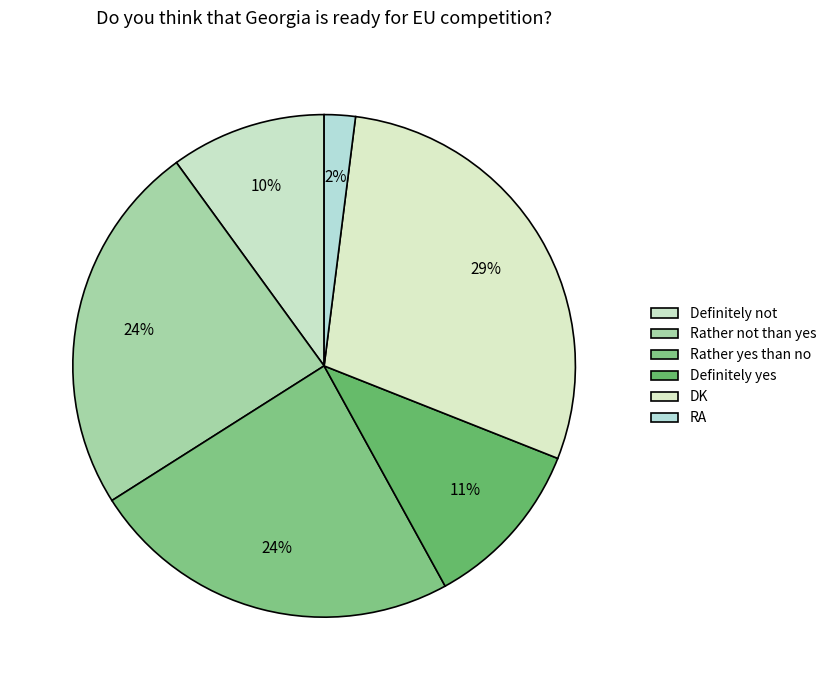

Between RA and Rather yes than no, which is larger?

Rather yes than no